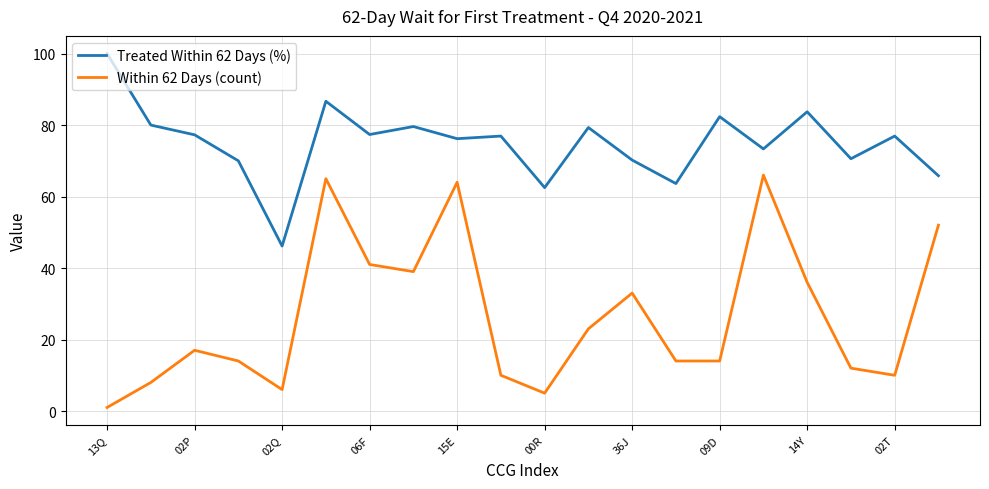

Which series has the largest total across all categories?

Treated Within 62 Days (%)